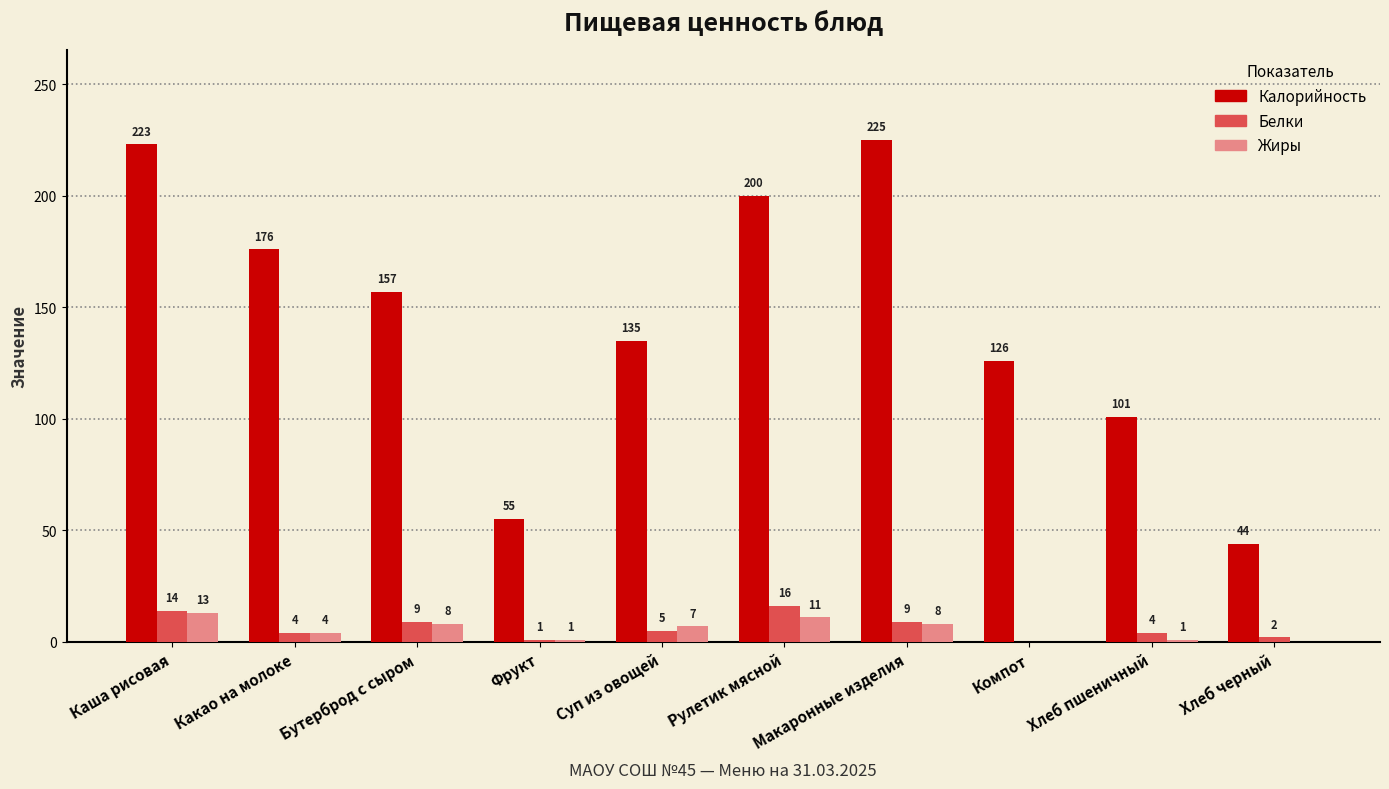

What is the sum of the Белки values at Хлеб черный and Компот?

2